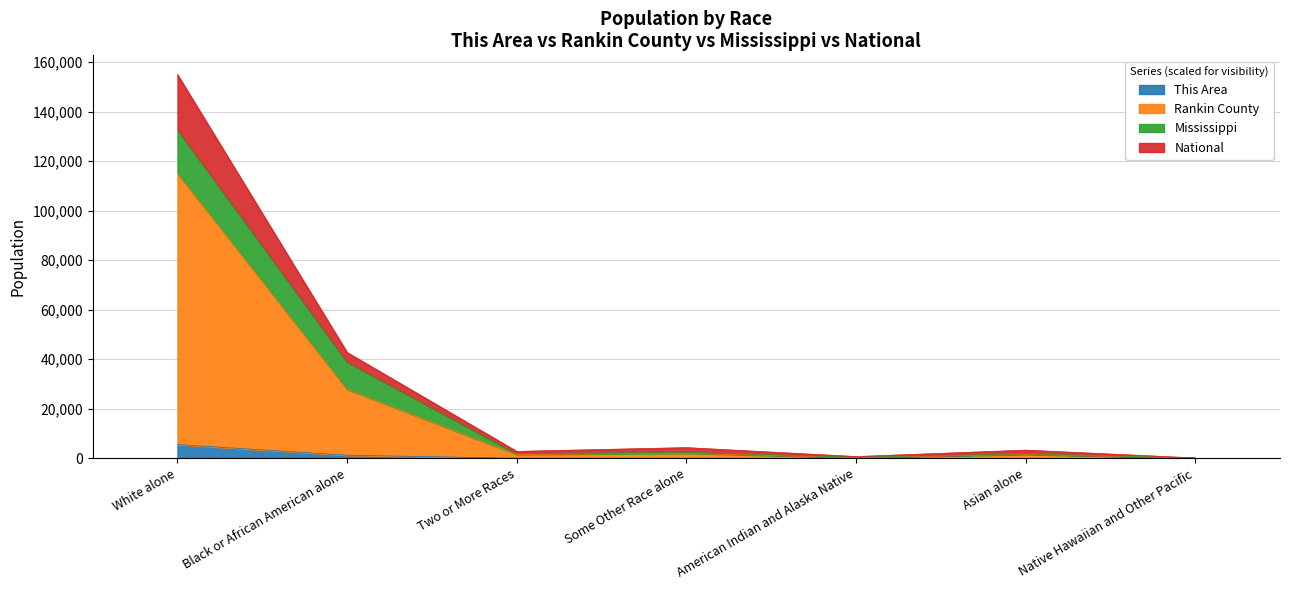

What is the maximum value for This Area?

5579.0